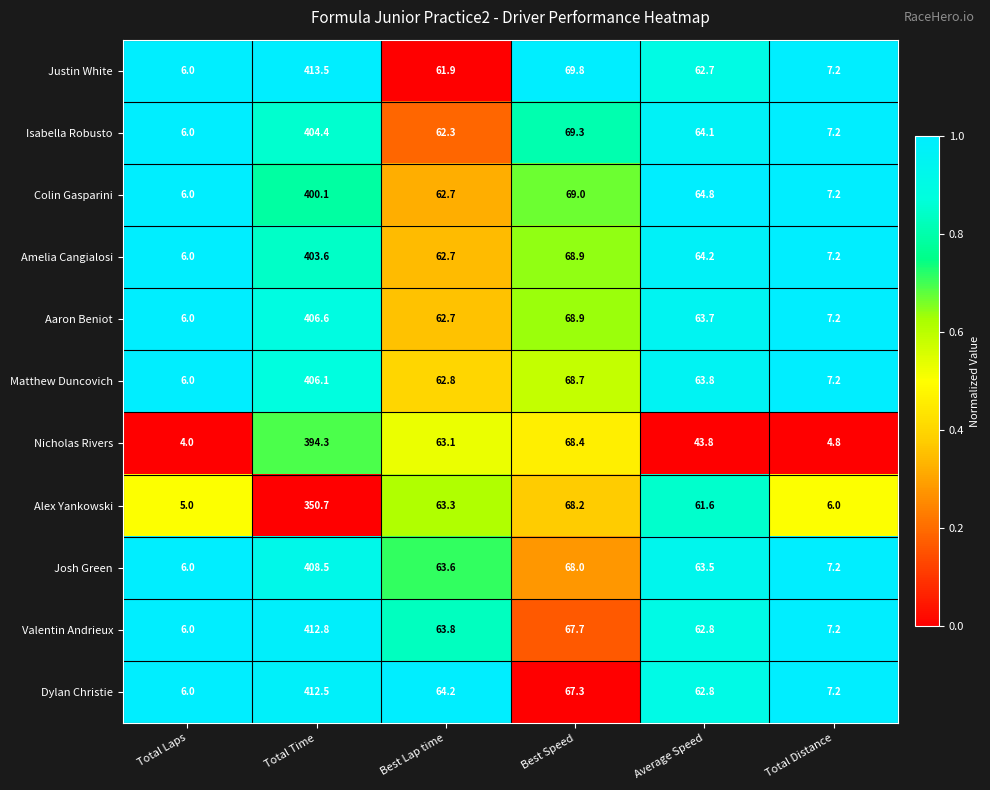

How many distinct data groups are displayed?

11